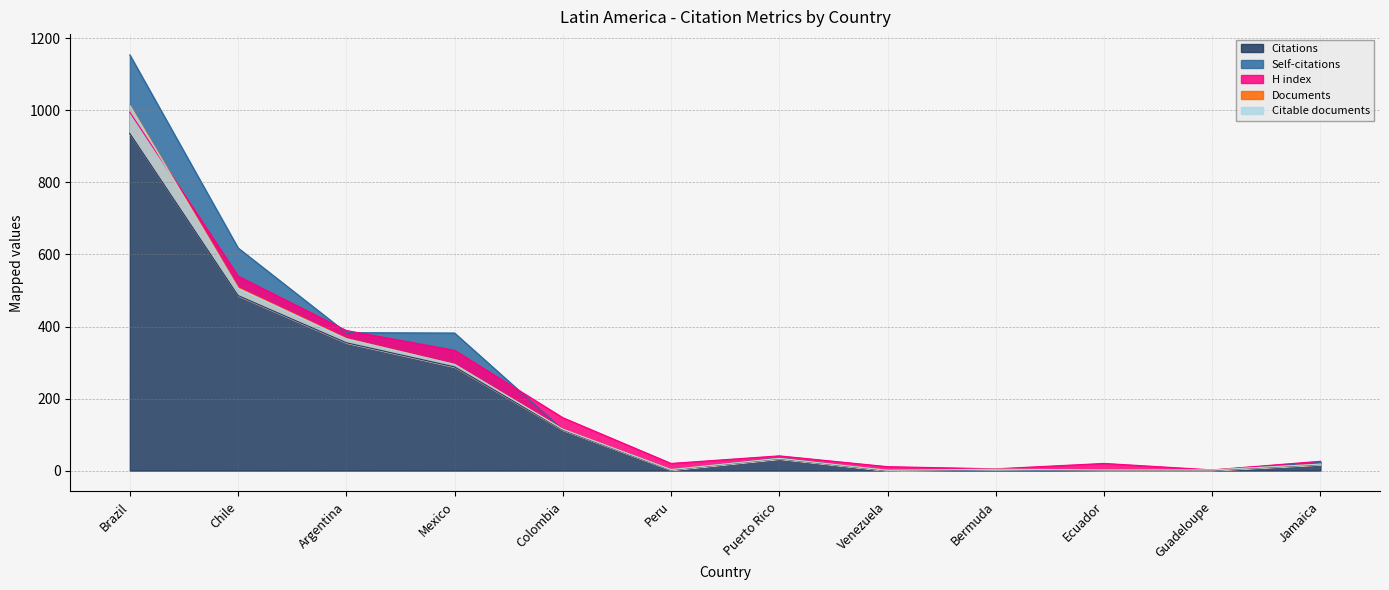

Is the value of Documents at Ecuador greater than the value of Self-citations at Argentina?

No